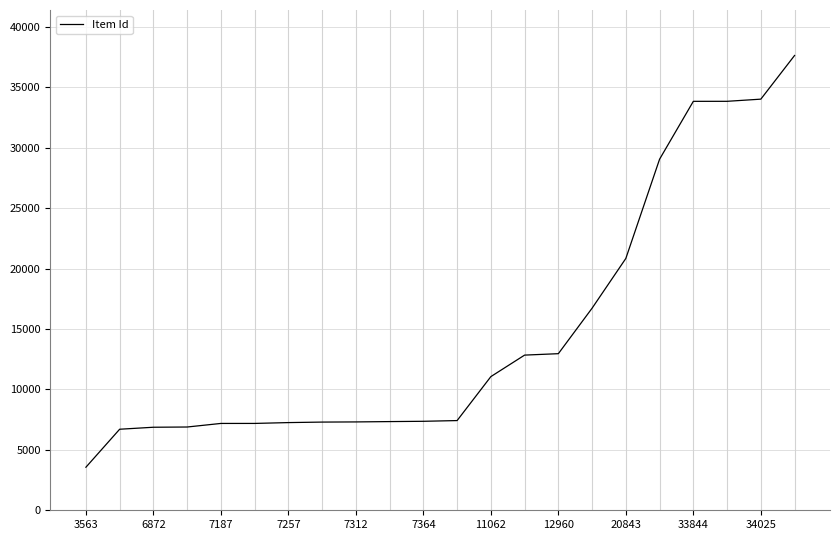

How many categories are shown in the chart?

22